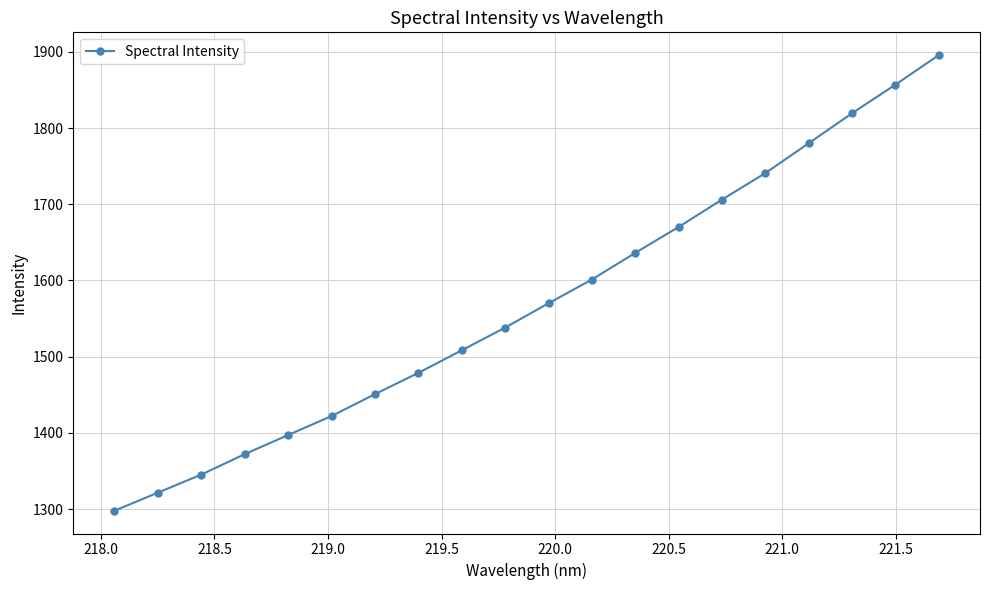

What is the value of the 9th point from the left?

1508.4